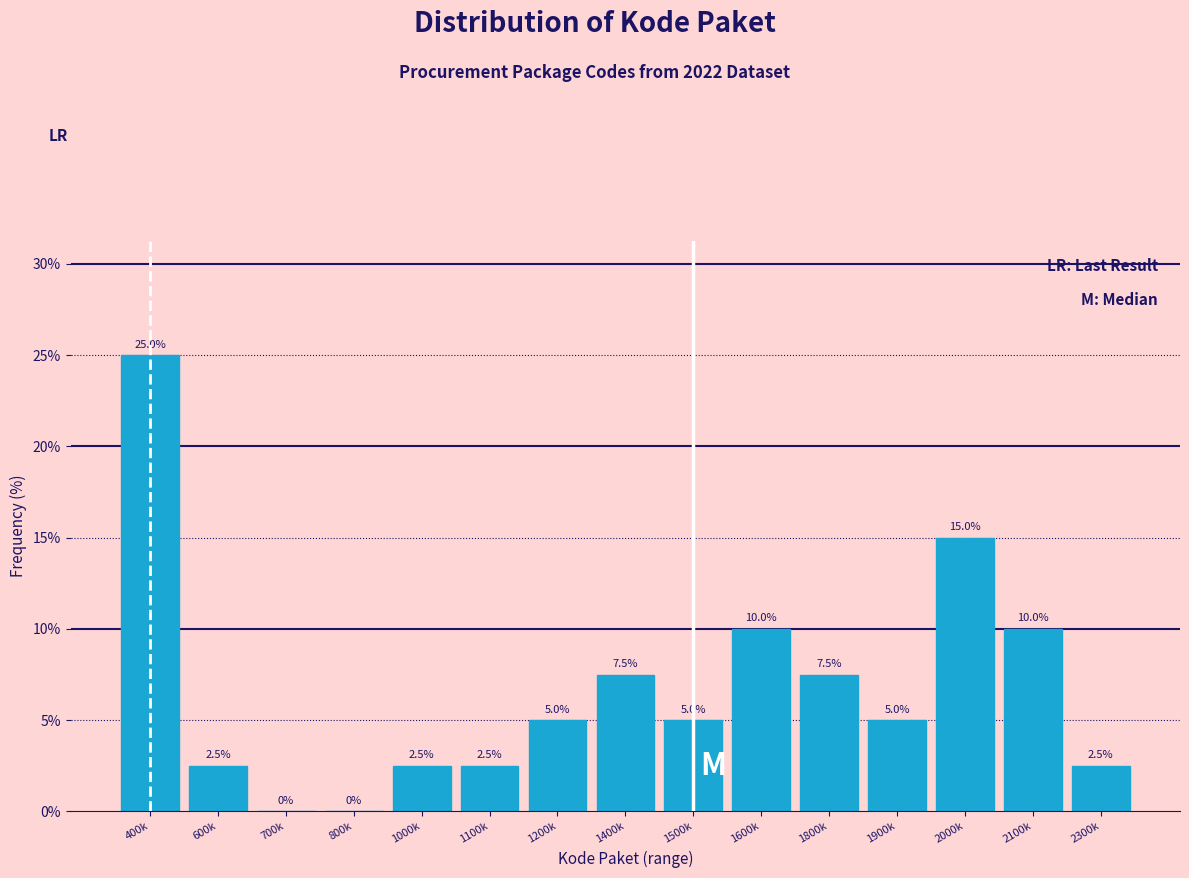

Reading left to right, transcribe all the data shown in this chart.

400k=25.0	600k=2.5	700k=0.0	800k=0.0	1000k=2.5	1100k=2.5	1200k=5.0	1400k=7.5	1500k=5.0	1600k=10.0	1800k=7.5	1900k=5.0	2000k=15.0	2100k=10.0	2300k=2.5